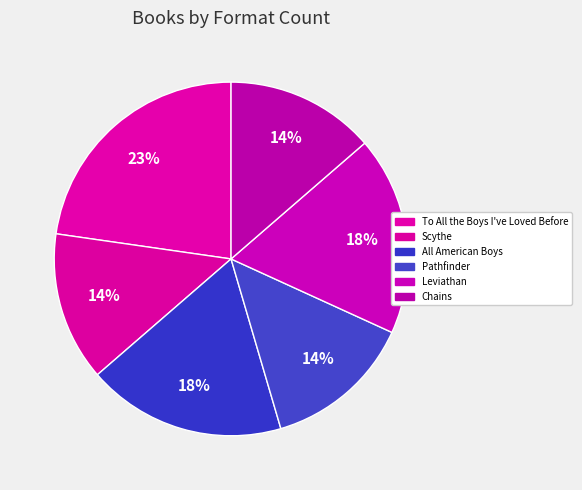

What is the smallest slice in the pie chart?

Scythe